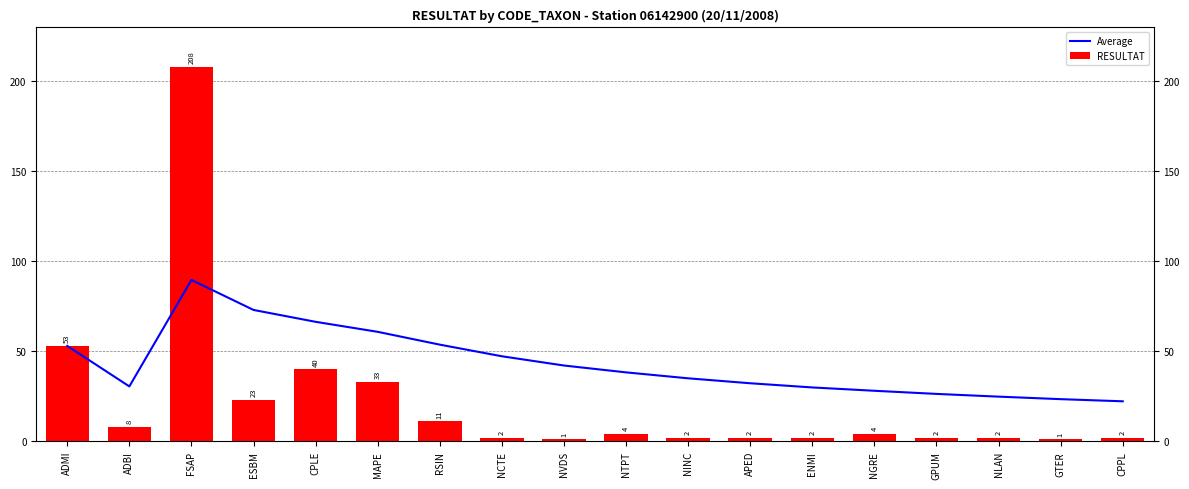

How many data points does each series have?

18